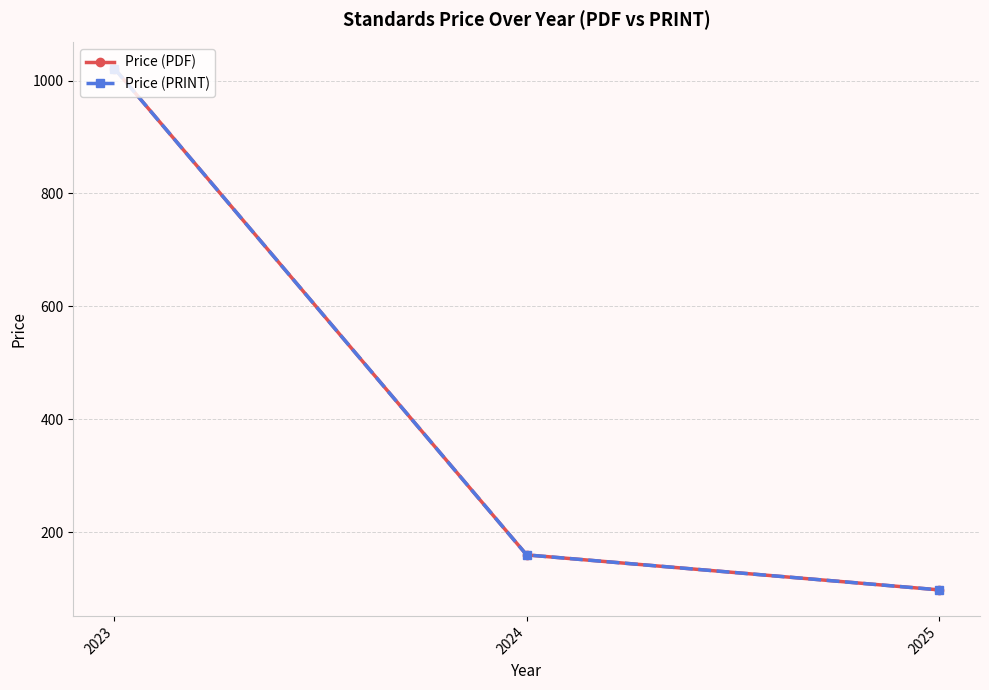

Is this an area chart (filled region under the line)?

No